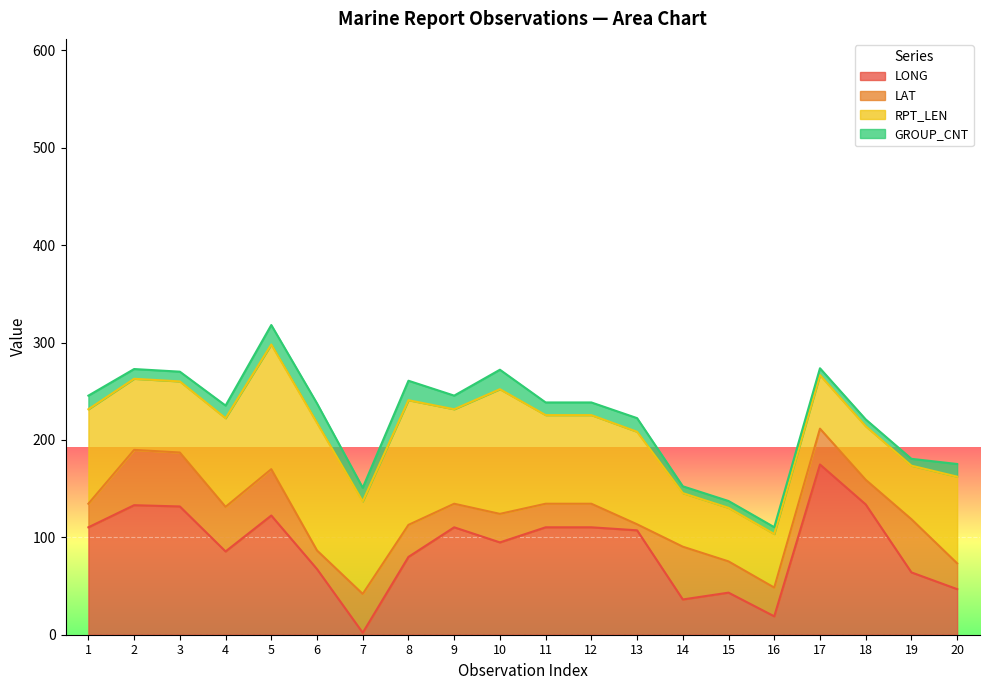

List the labels in order of GROUP_CNT value, largest first.

5, 6, 8, 10, 1, 7, 9, 13, 4, 11, 12, 20, 2, 3, 14, 15, 16, 17, 18, 19